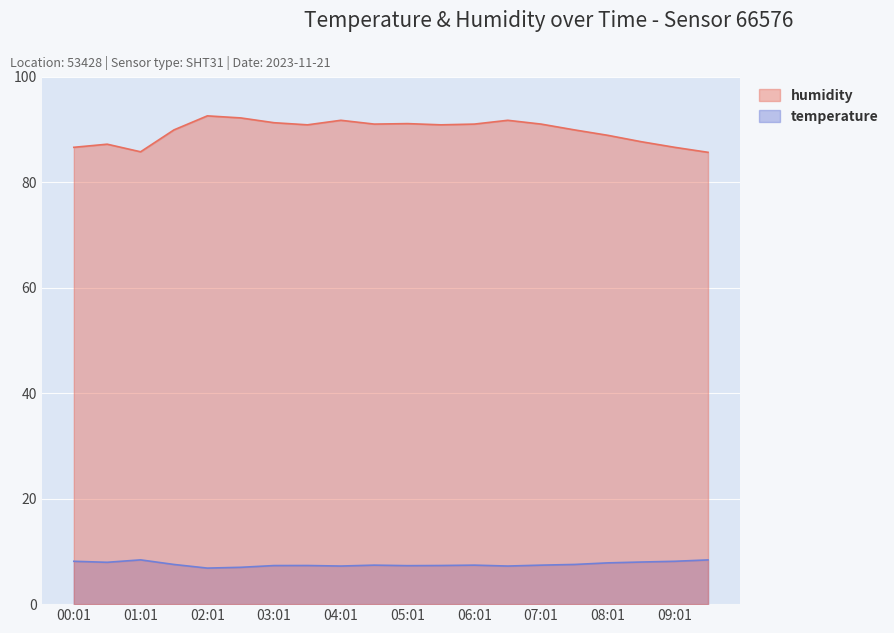

What position from the right is 03:31?

13